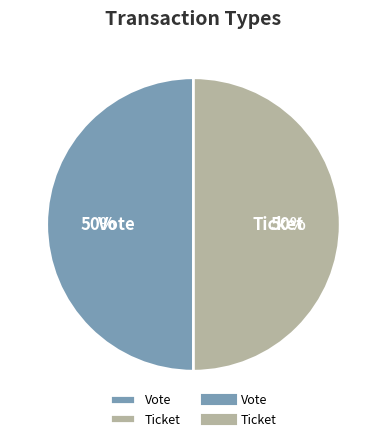

To the nearest percent, what is the combined percentage of Ticket and Vote?

100%